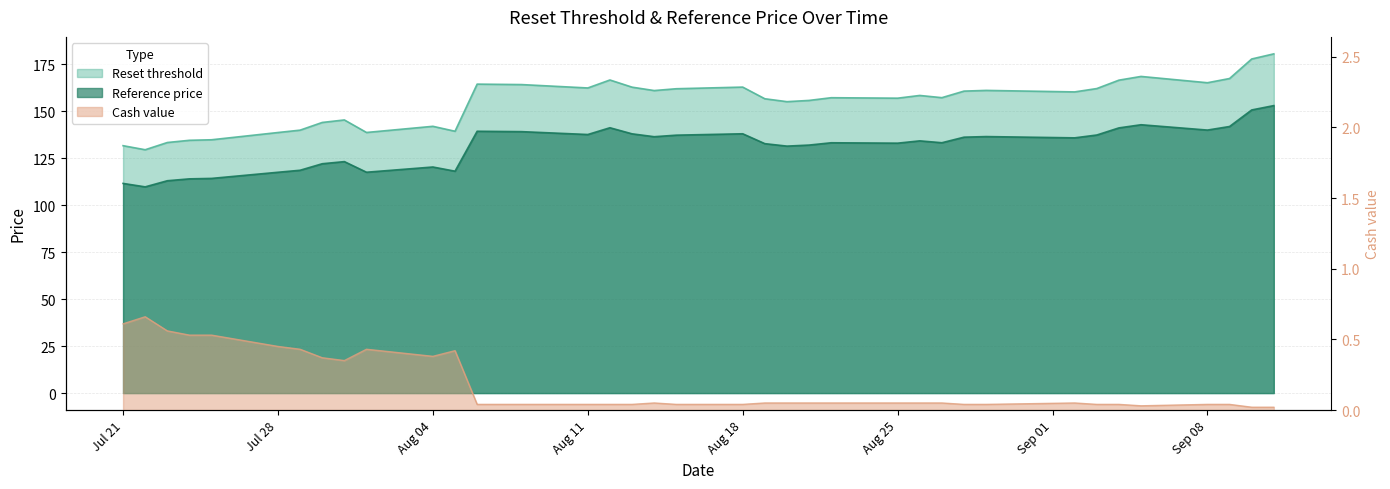

Rank the categories by Reference price value from highest to lowest.

2025-09-11, 2025-09-10, 2025-09-05, 2025-09-09, 2025-08-12, 2025-09-04, 2025-09-08, 2025-08-06, 2025-08-07, 2025-08-08, 2025-08-18, 2025-08-13, 2025-08-11, 2025-09-03, 2025-08-15, 2025-08-29, 2025-08-14, 2025-08-28, 2025-09-02, 2025-08-26, 2025-08-27, 2025-08-22, 2025-08-25, 2025-08-19, 2025-08-21, 2025-08-20, 2025-07-31, 2025-07-30, 2025-08-04, 2025-07-29, 2025-08-05, 2025-08-01, 2025-07-28, 2025-07-25, 2025-07-24, 2025-07-23, 2025-07-21, 2025-07-22